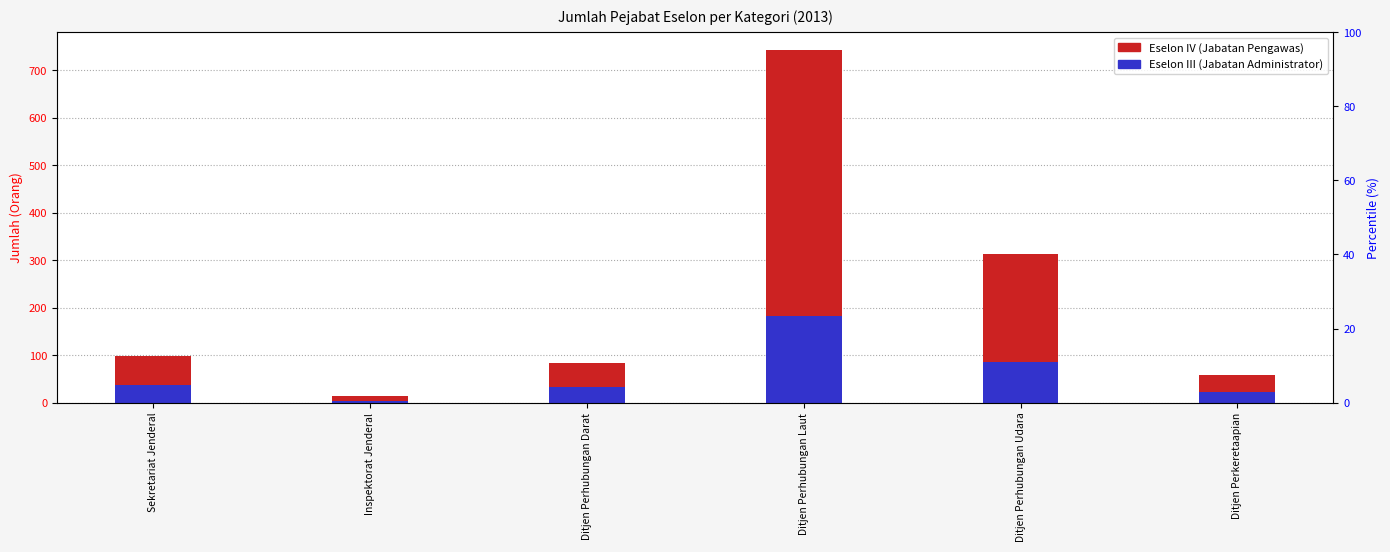

List the series in order of their peak value, highest first.

Eselon IV (Jabatan Pengawas), Eselon III (Jabatan Administrator)